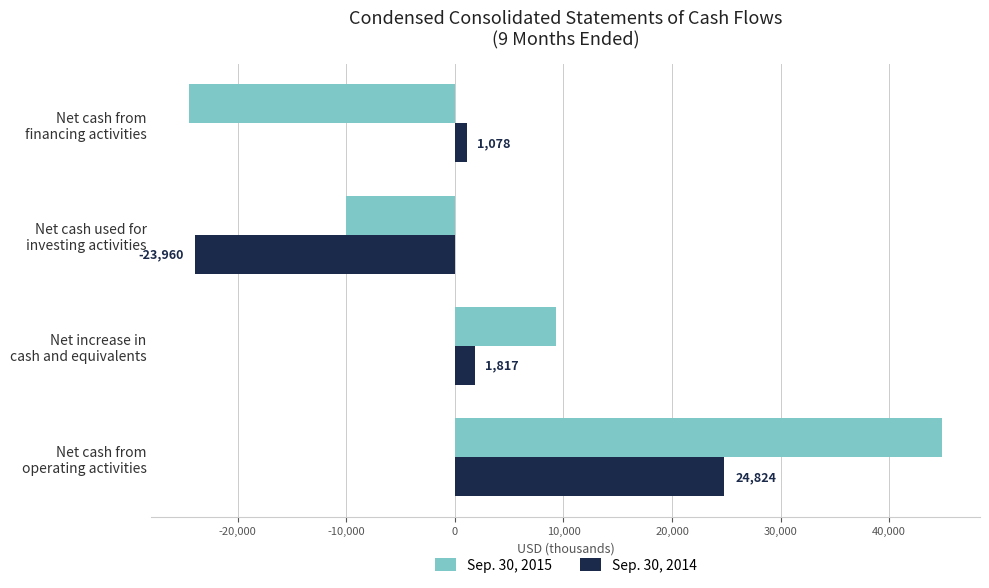

How many values in Sep. 30, 2015 are above zero?

2